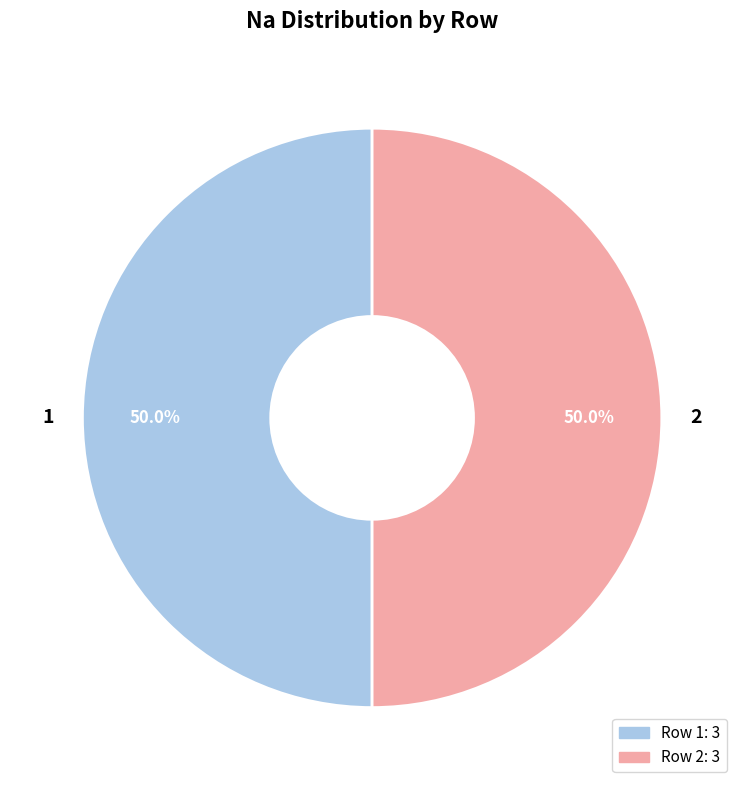

What portion of the pie excludes 1?

50.0%